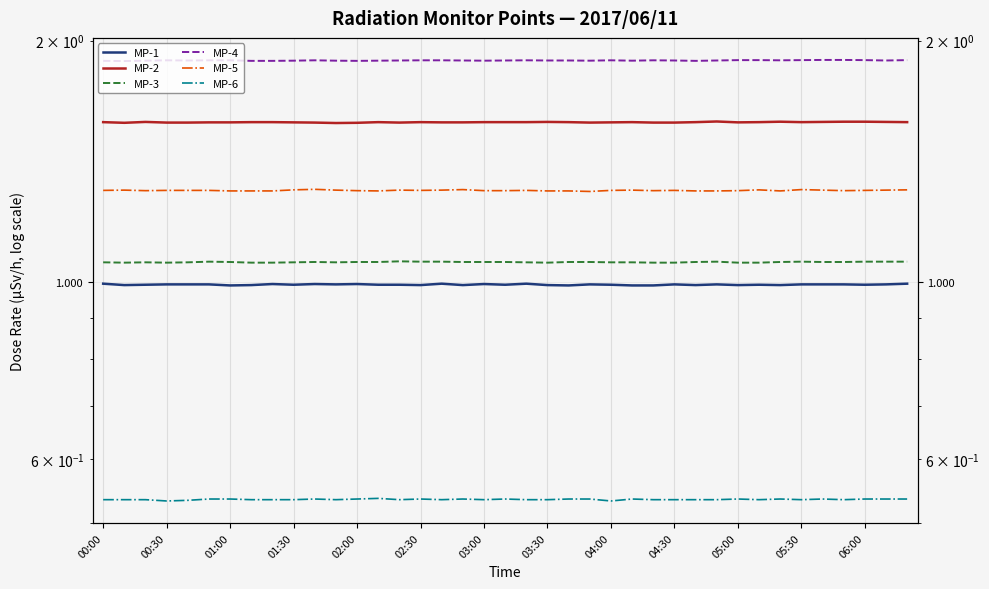

The MP-4 series shows 1.9 at 00:30. True or false?

True